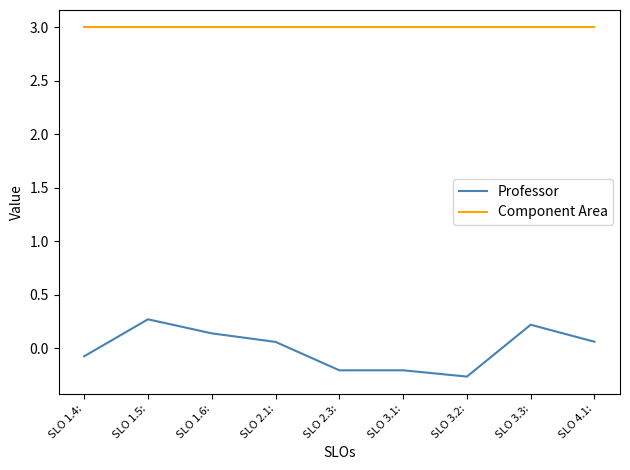

Which series has the largest range (max minus min)?

Professor